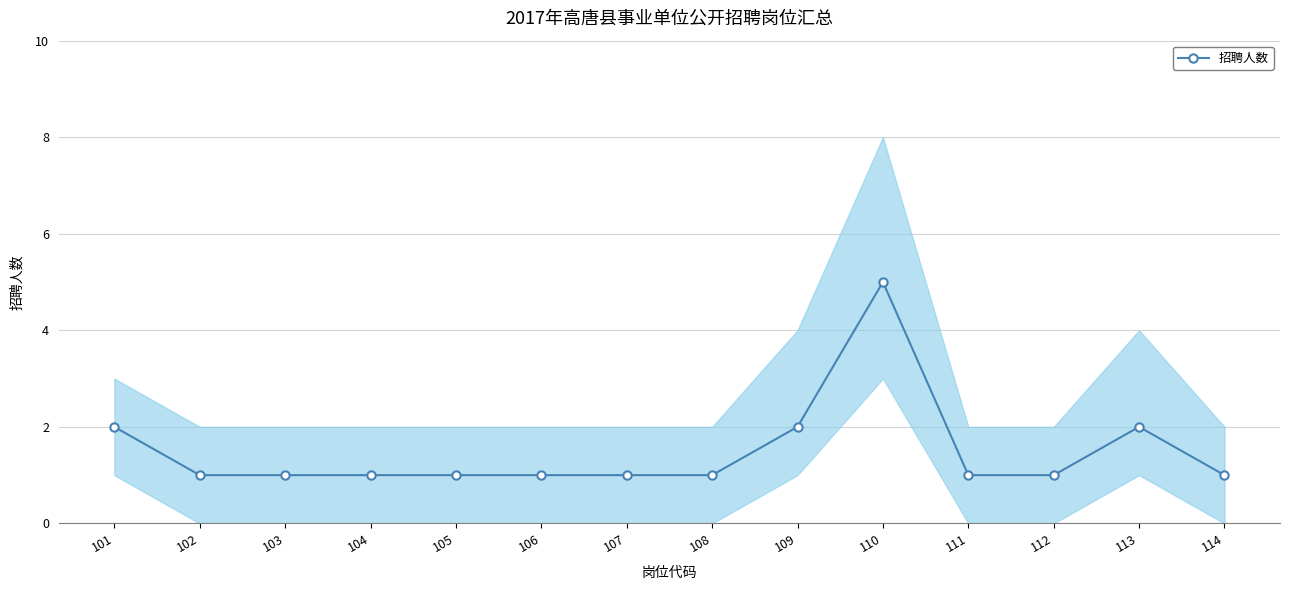

What is the approximate value at 112?

1